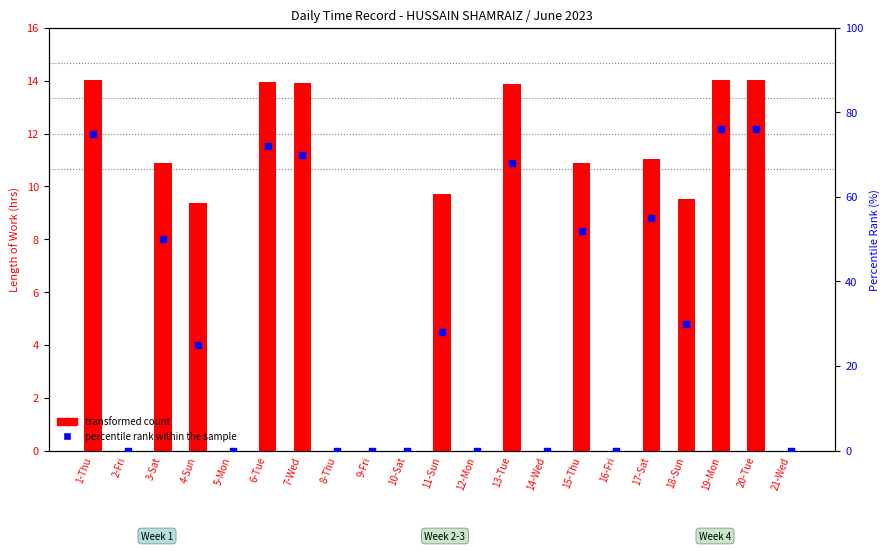

Which series has the largest total across all categories?

percentile rank within the sample